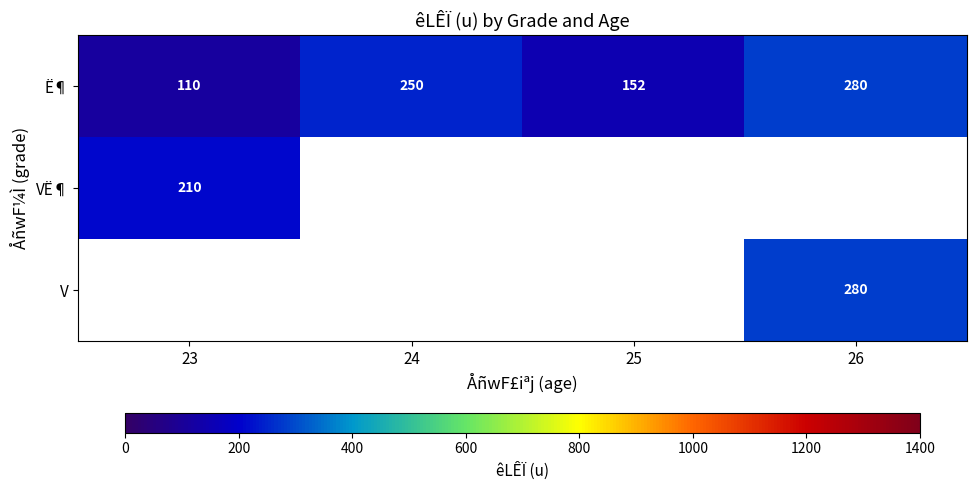

What is the difference between the Ë¶ values at 26 and 25?

128